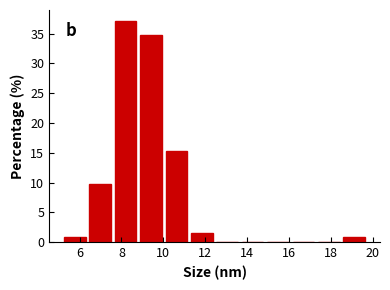

What is the height of the bar covering 18.6 to 19.8 on the x-axis? Neither the bar edges nor the heights are printed on the chart, so give them approximately, as read against the axes.

1.0